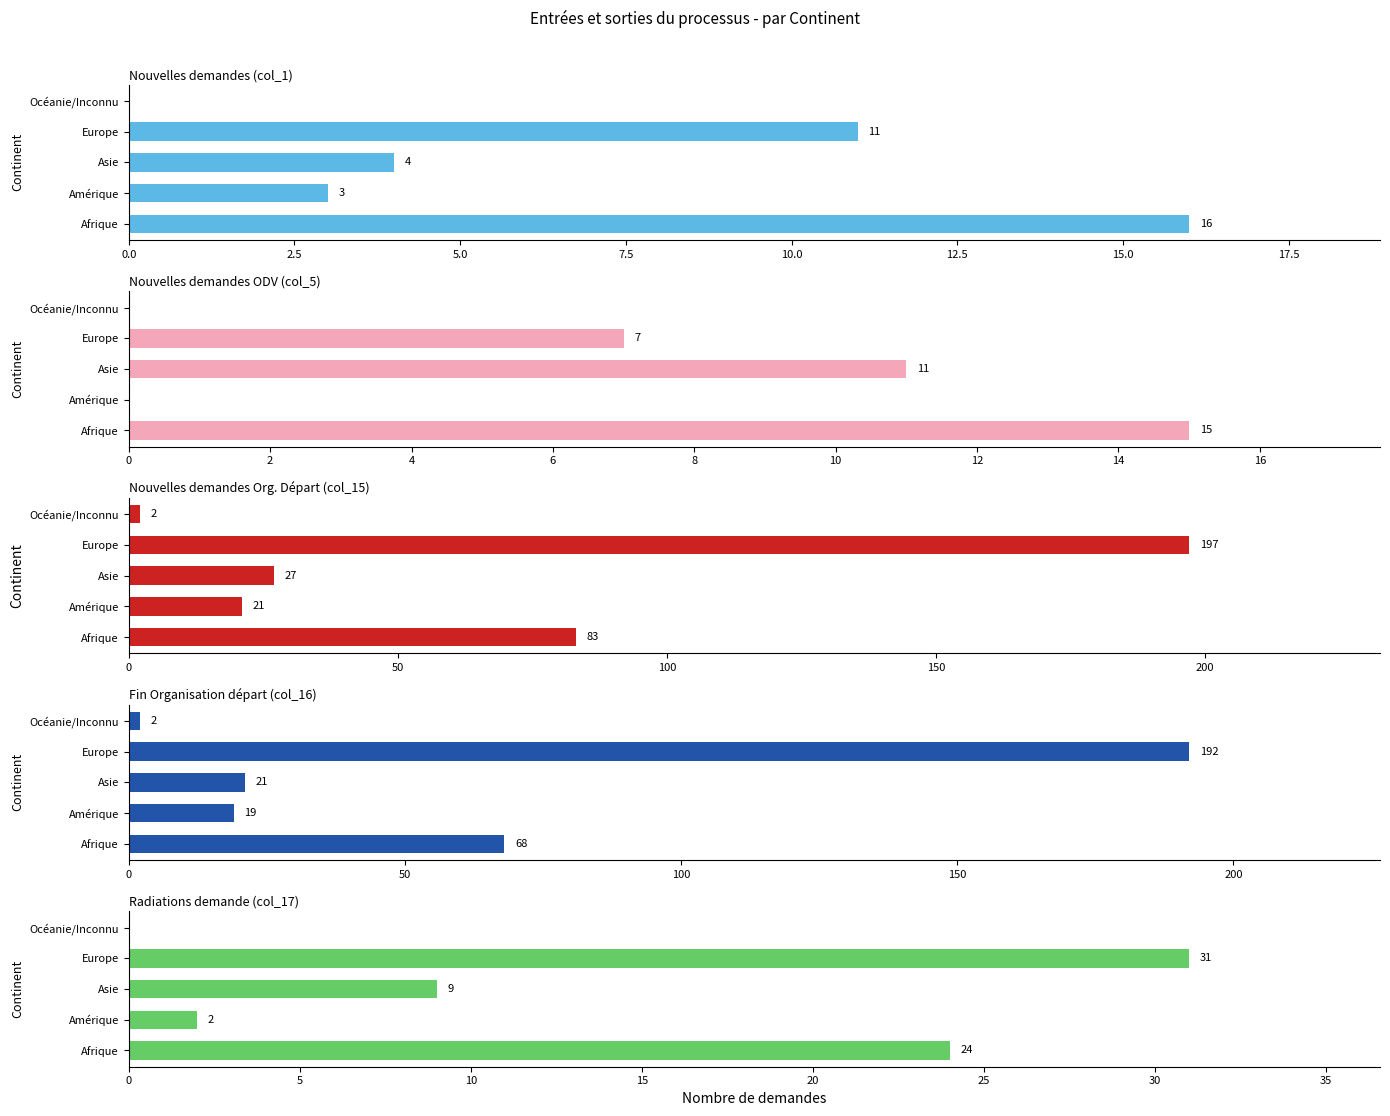

What value does the Nouvelles demandes ODV (col_5) series have at Asie, to the nearest 10?

10